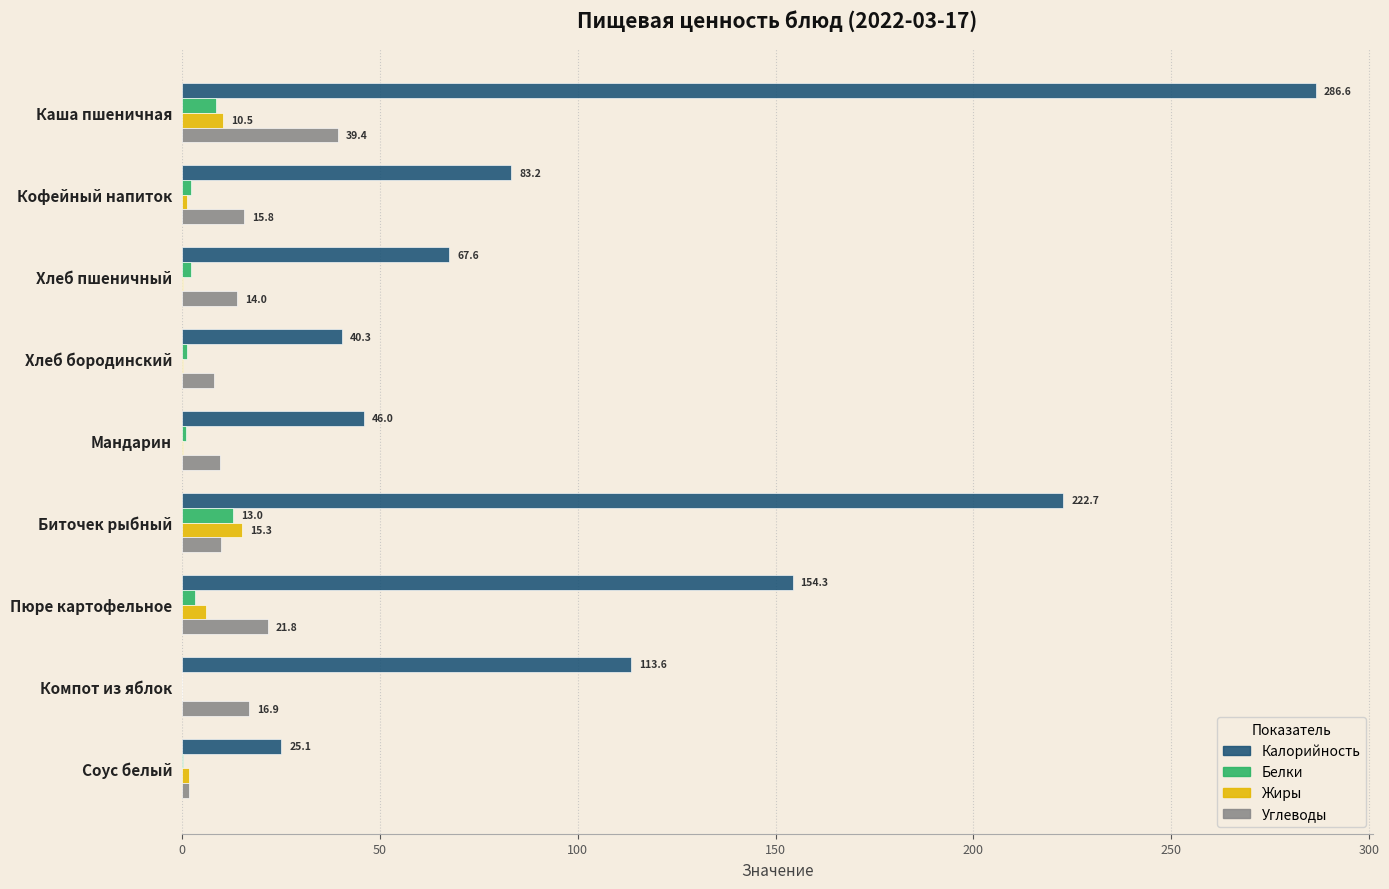

How many series are shown in this chart?

4